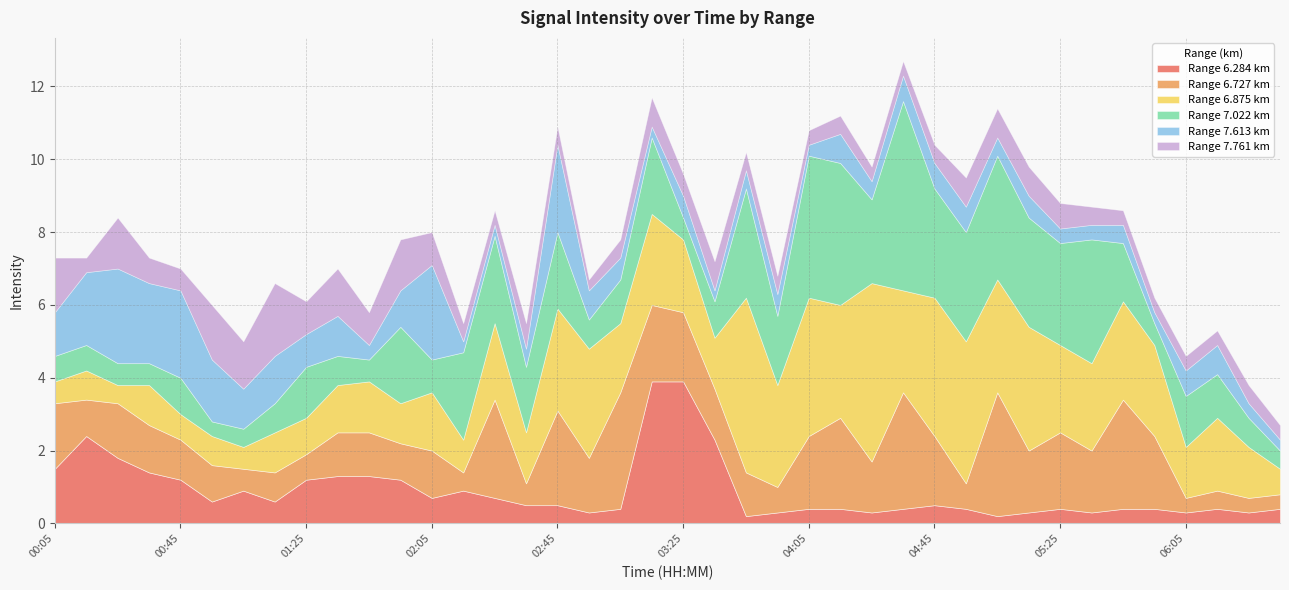

Where is the first local maximum for   7.022?

00:45